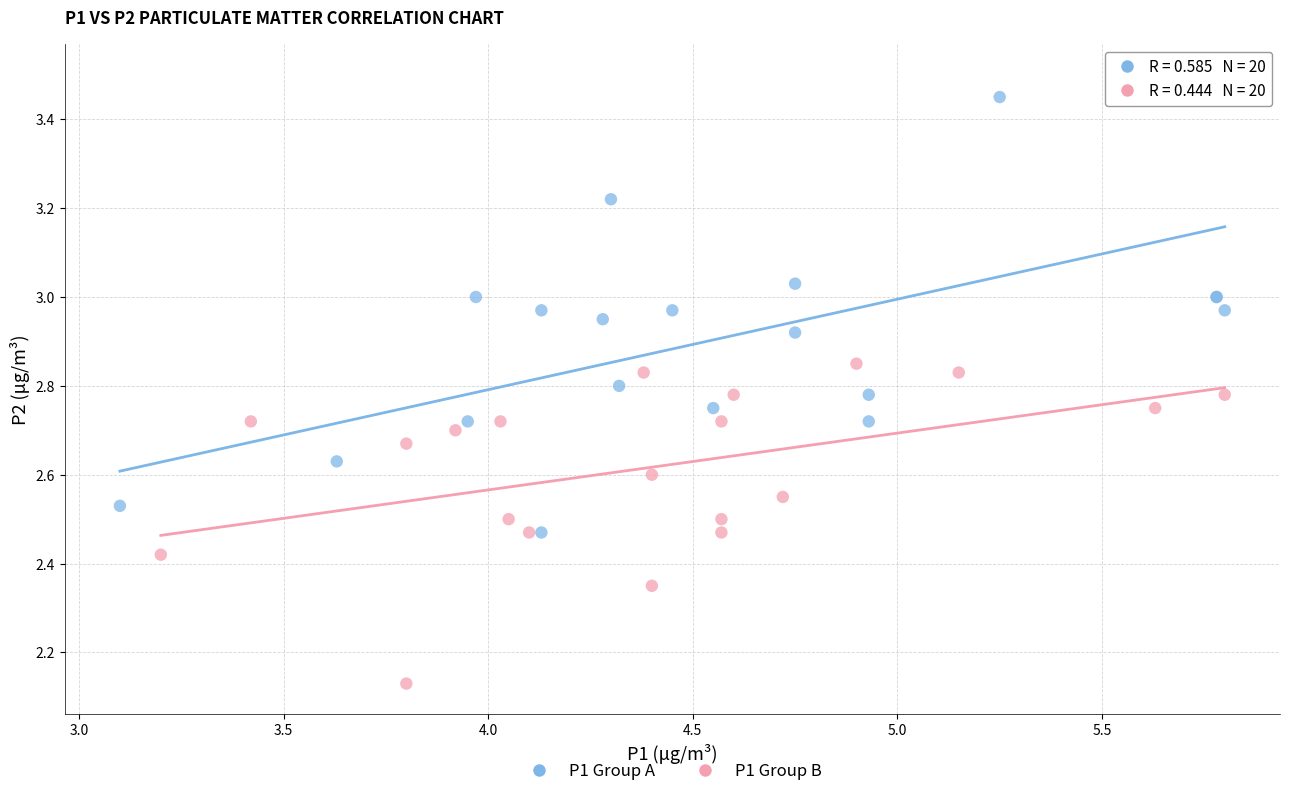

Which series contains the highest Y value?

P1 Group A